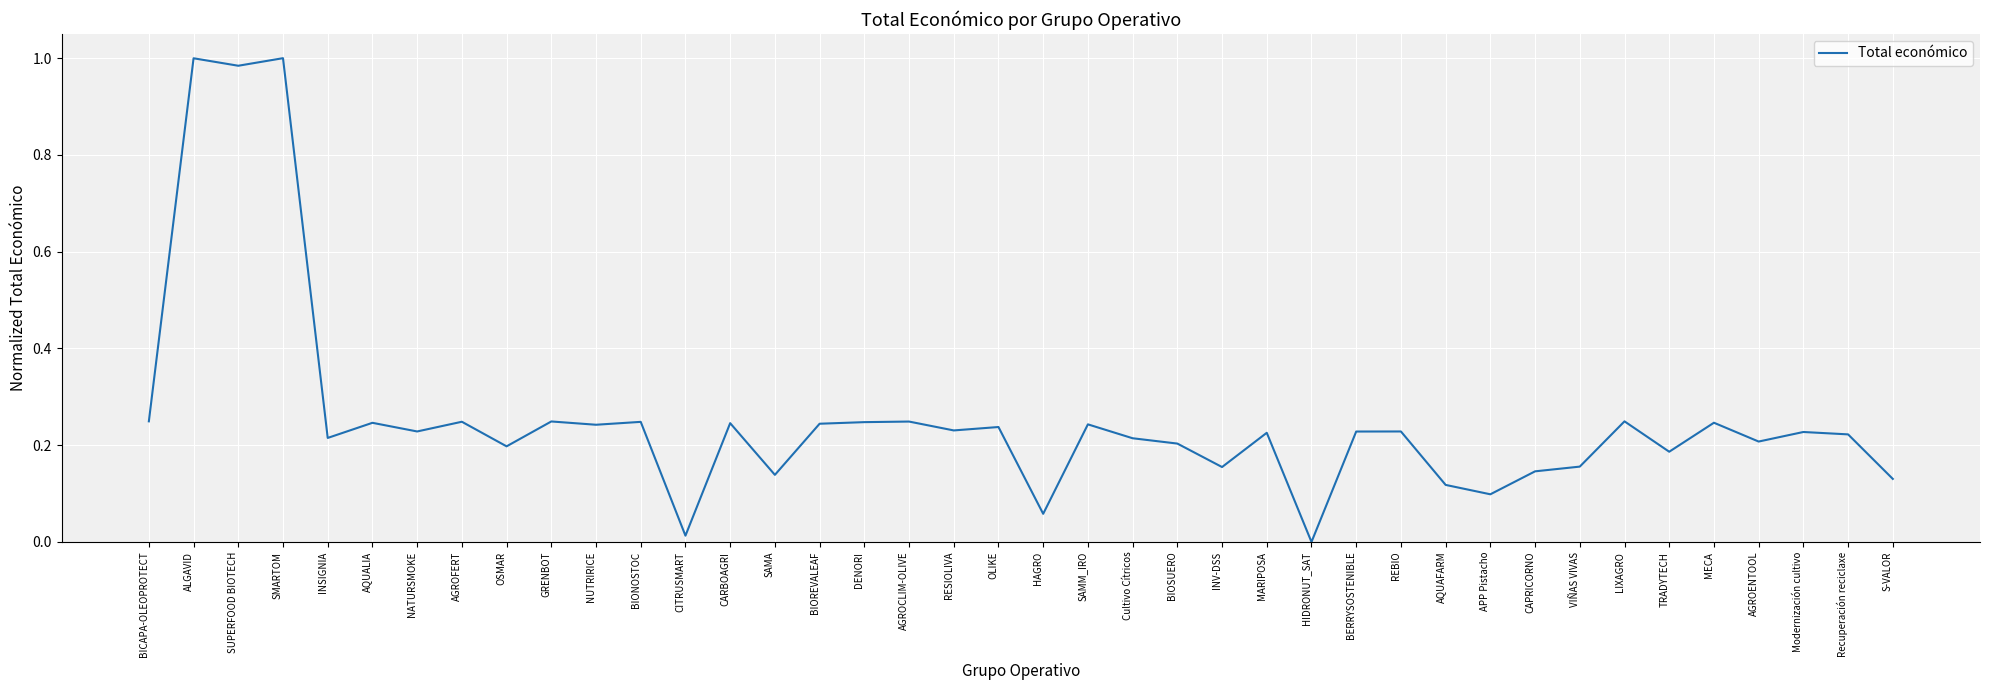

Which has a higher value, BIONOSTOC or BIOSUERO?

BIONOSTOC